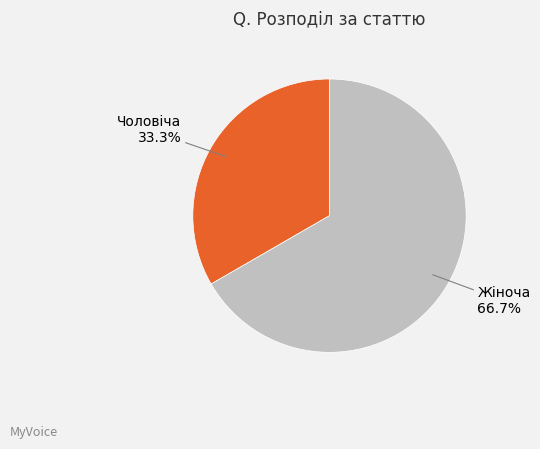

Is there any slice that represents more than half of the pie?

Yes